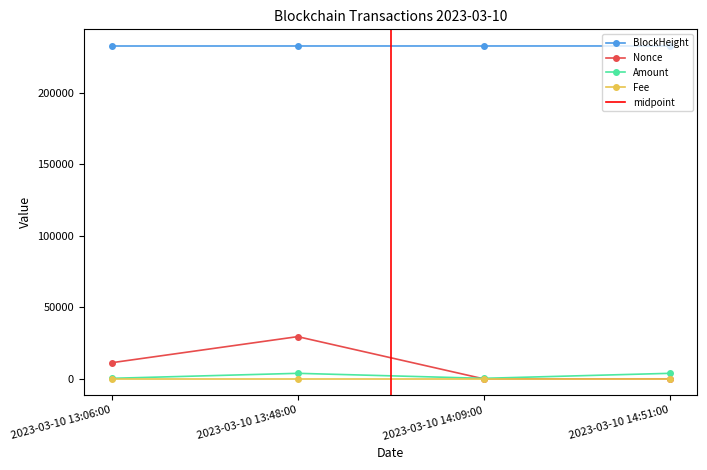

At 2023-03-10 14:09:00, list the series in order from largest to smallest.

BlockHeight, Amount, Fee, Nonce